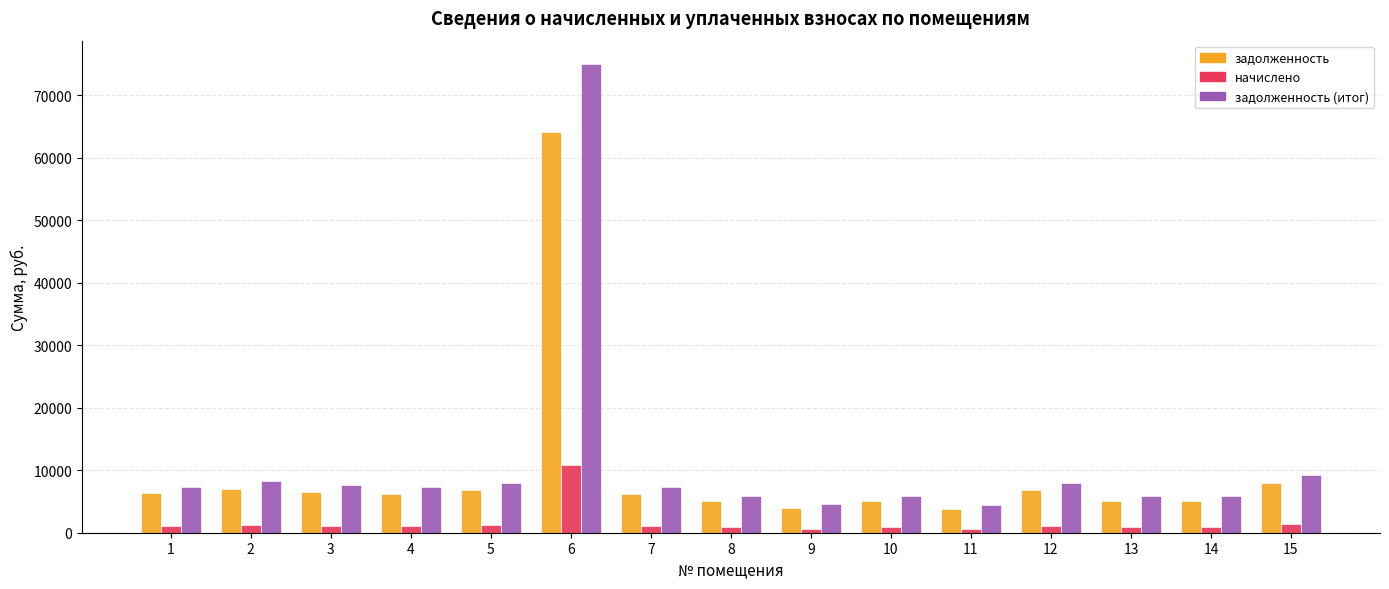

What are all the series names shown in the legend?

задолженность, начислено, задолженность (итог)